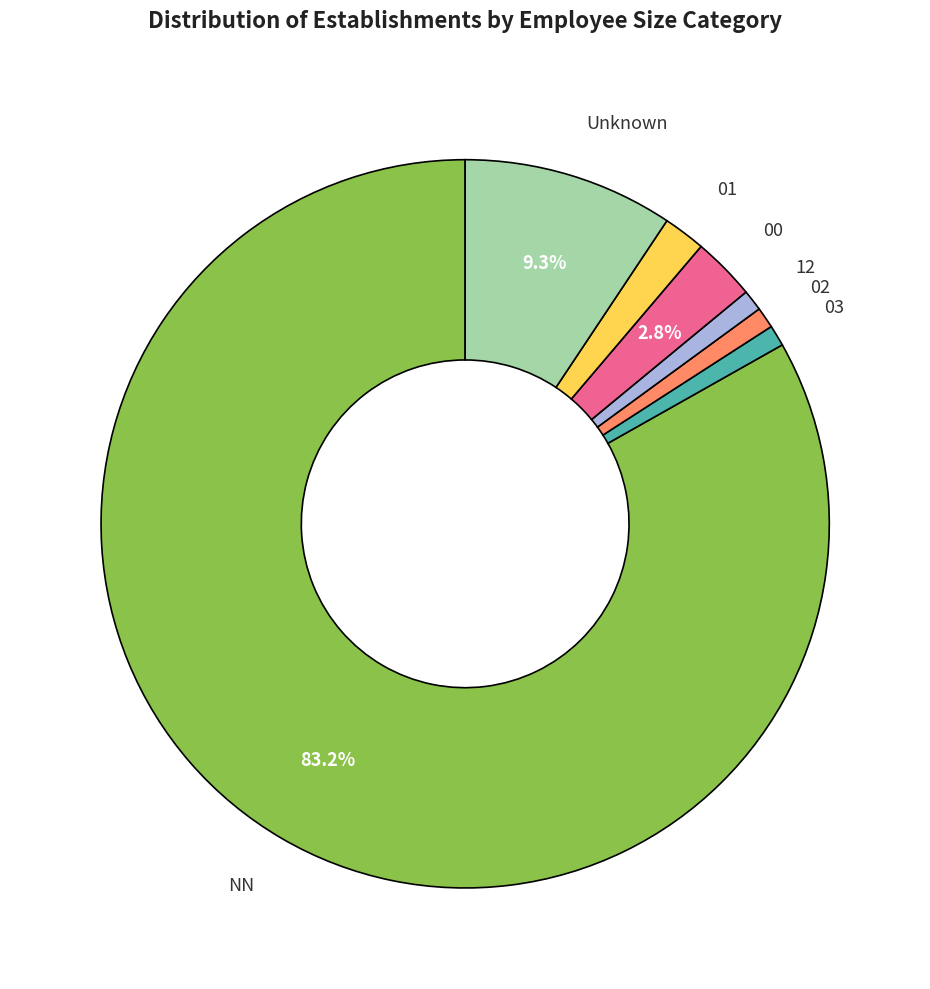

Do 12 and Unknown together represent more than half of the pie?

No